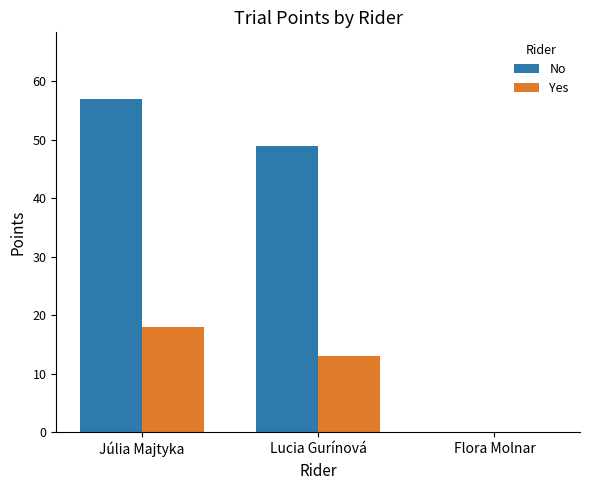

What is the sum of the Yes values at Lucia Gurínová and Júlia Majtyka?

31